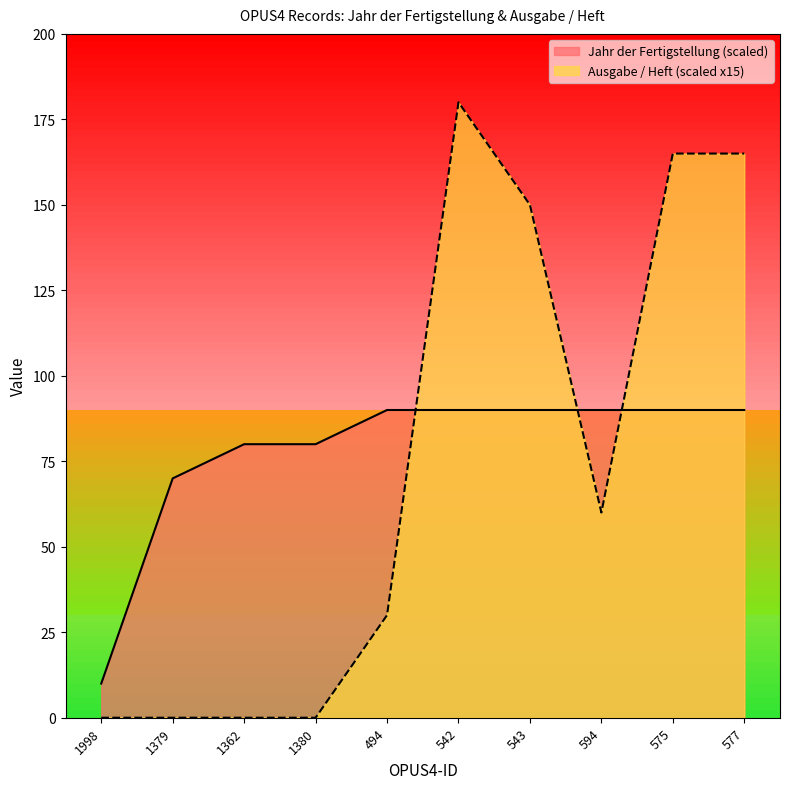

What is the maximum value for Ausgabe / Heft?

180